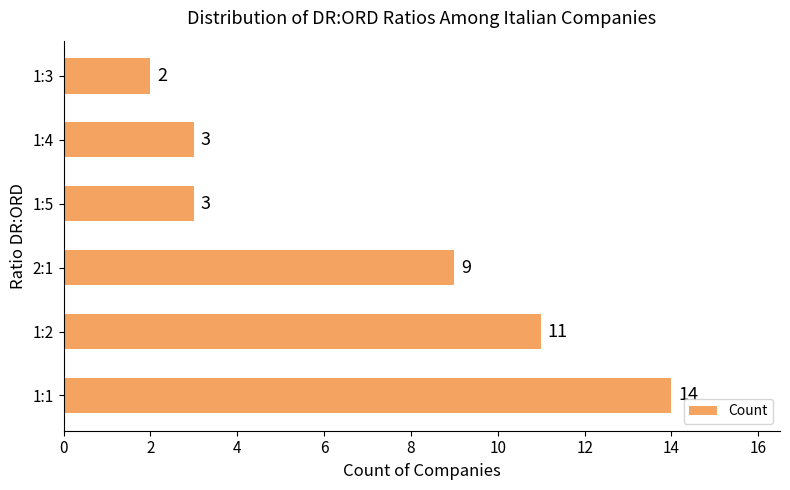

What is the difference between the maximum and minimum values?

12